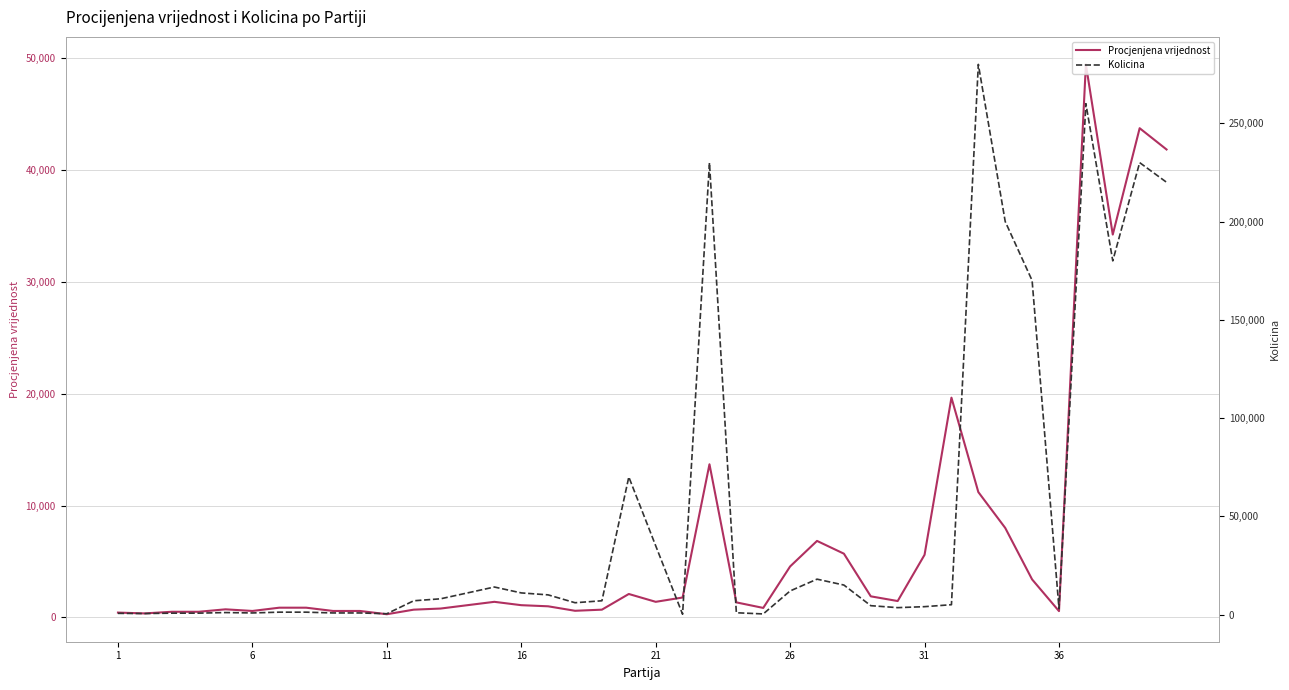

Which series has the widest spread of values?

Kolicina